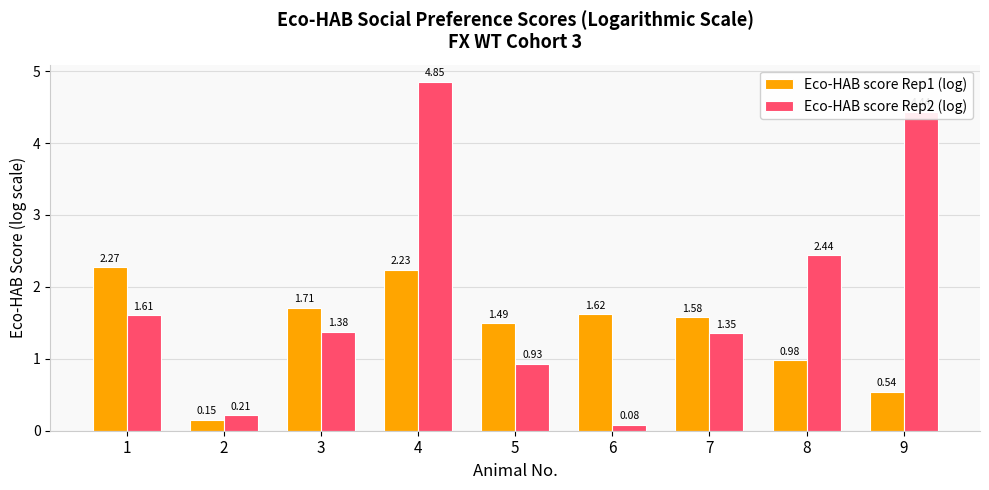

Which series has the widest spread of values?

Eco-HAB score Rep2 (log)